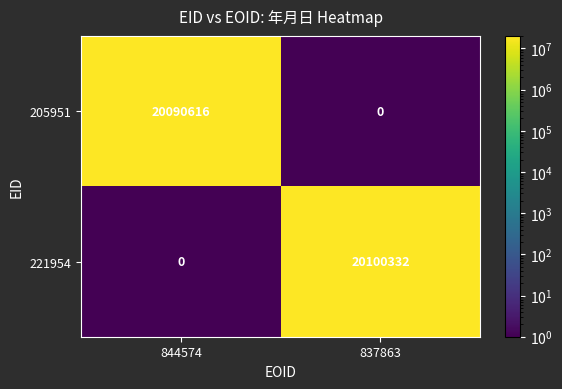

How many distinct data groups are displayed?

2